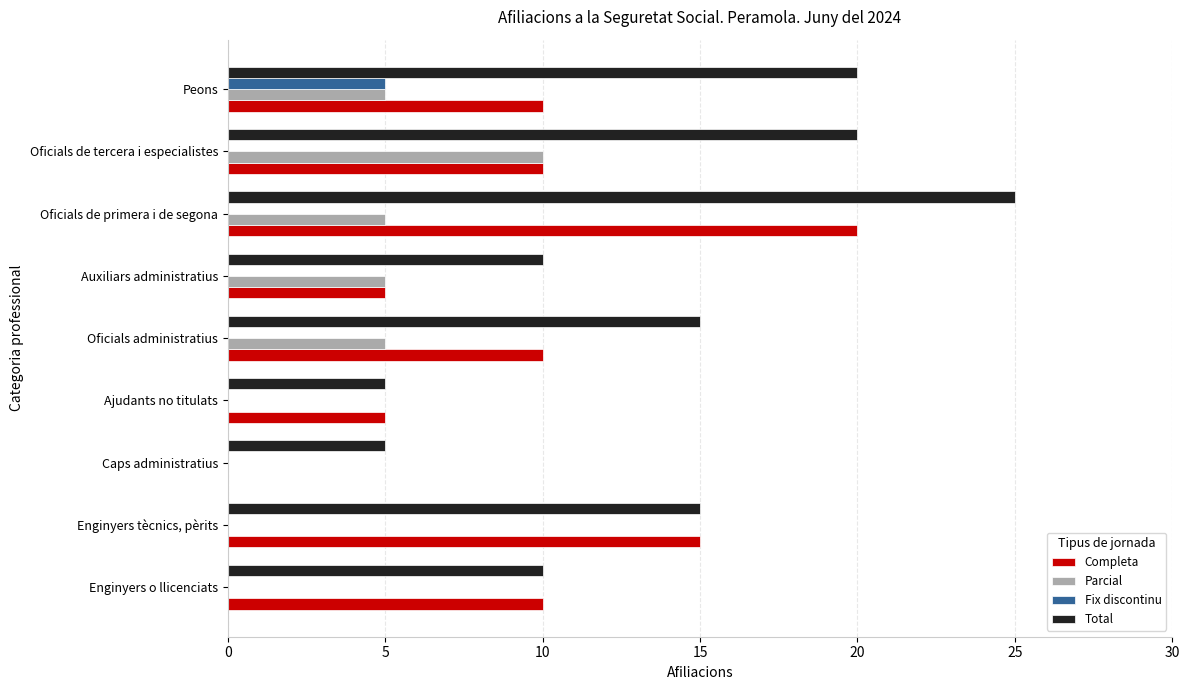

Is it true that Fix discontinu equals 9 at Peons?

False